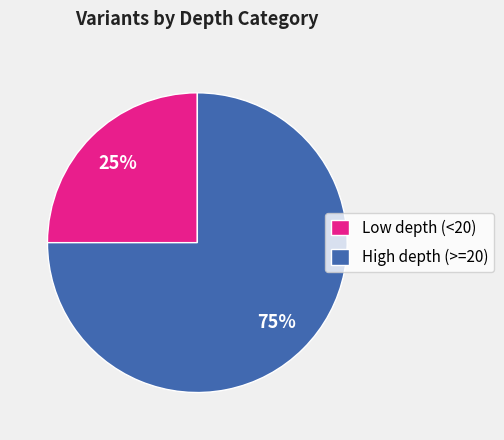

Rank the categories by value from lowest to highest.

Low depth (<20), High depth (>=20)